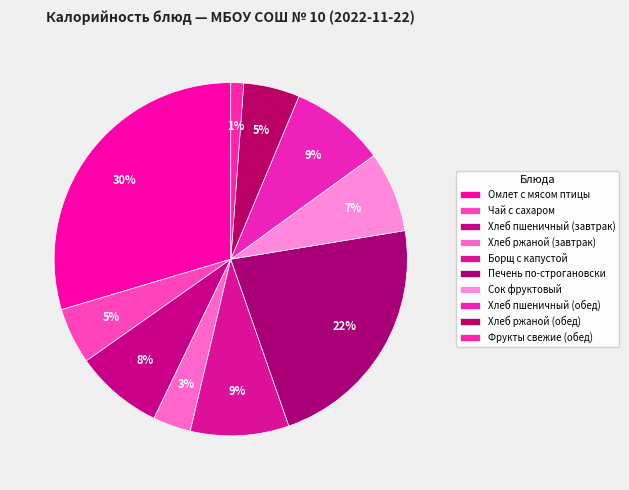

Which category has the smallest portion of the pie?

Фрукты свежие (обед)